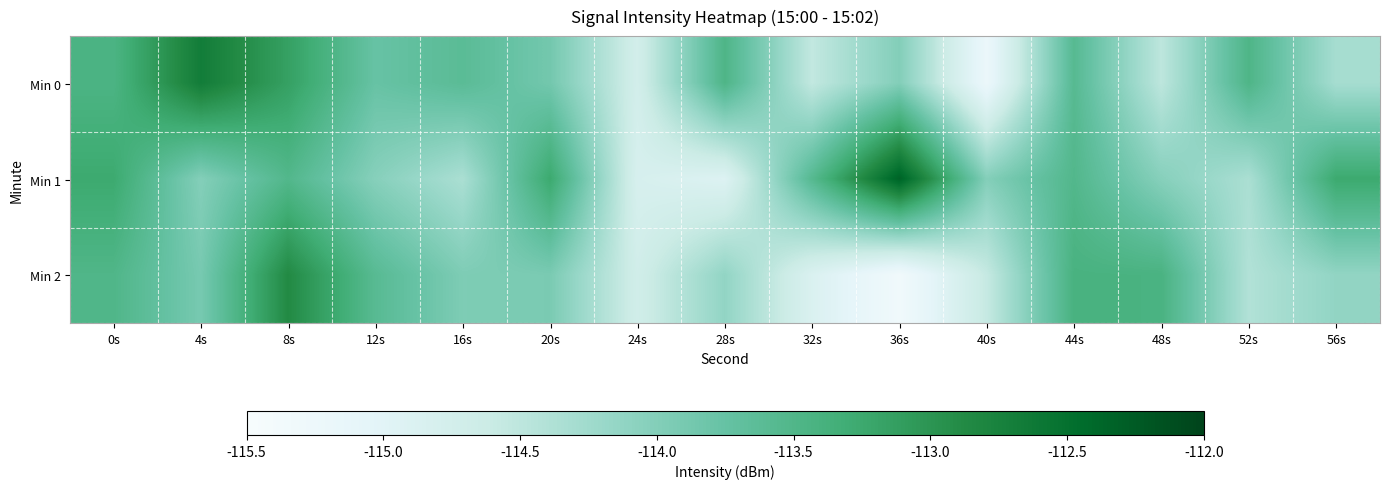

At which category is the sum across all series the highest?

8s